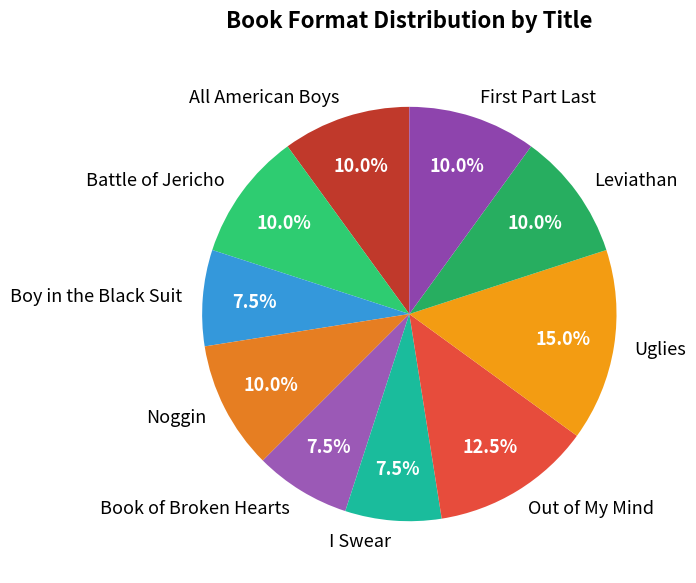

What percentage is the Battle of Jericho slice, to the nearest percent?

10%